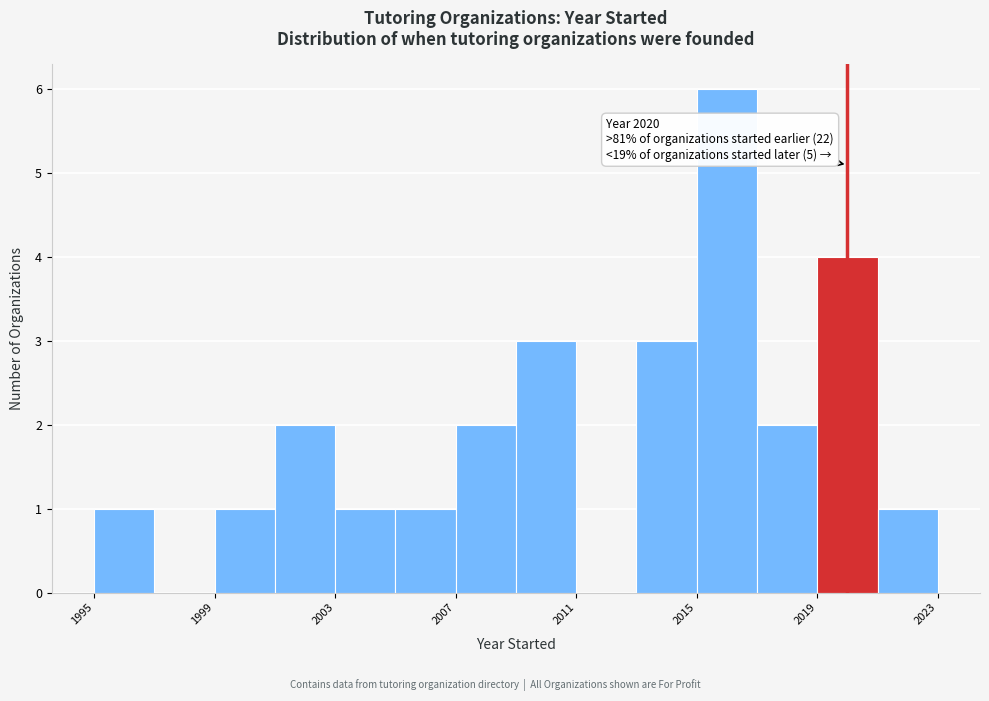

Which range on the x-axis has the tallest bar?

2015 to 2017